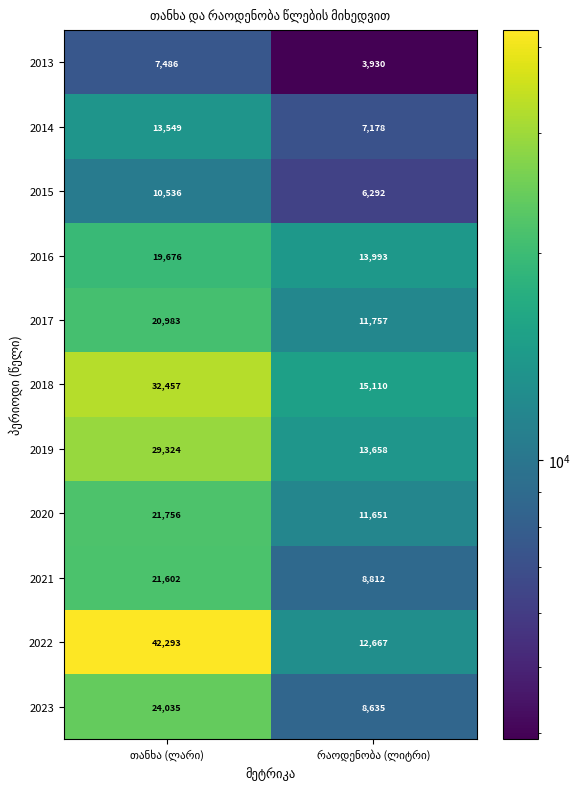

Reading left to right, list all the values displayed in this chart.

2013: 7486	3930
2014: 13549	7178
2015: 10536	6292
2016: 19676	13993
2017: 20983	11757
2018: 32457	15110
2019: 29324	13658
2020: 21756	11651
2021: 21602	8812
2022: 42293	12667
2023: 24035	8635